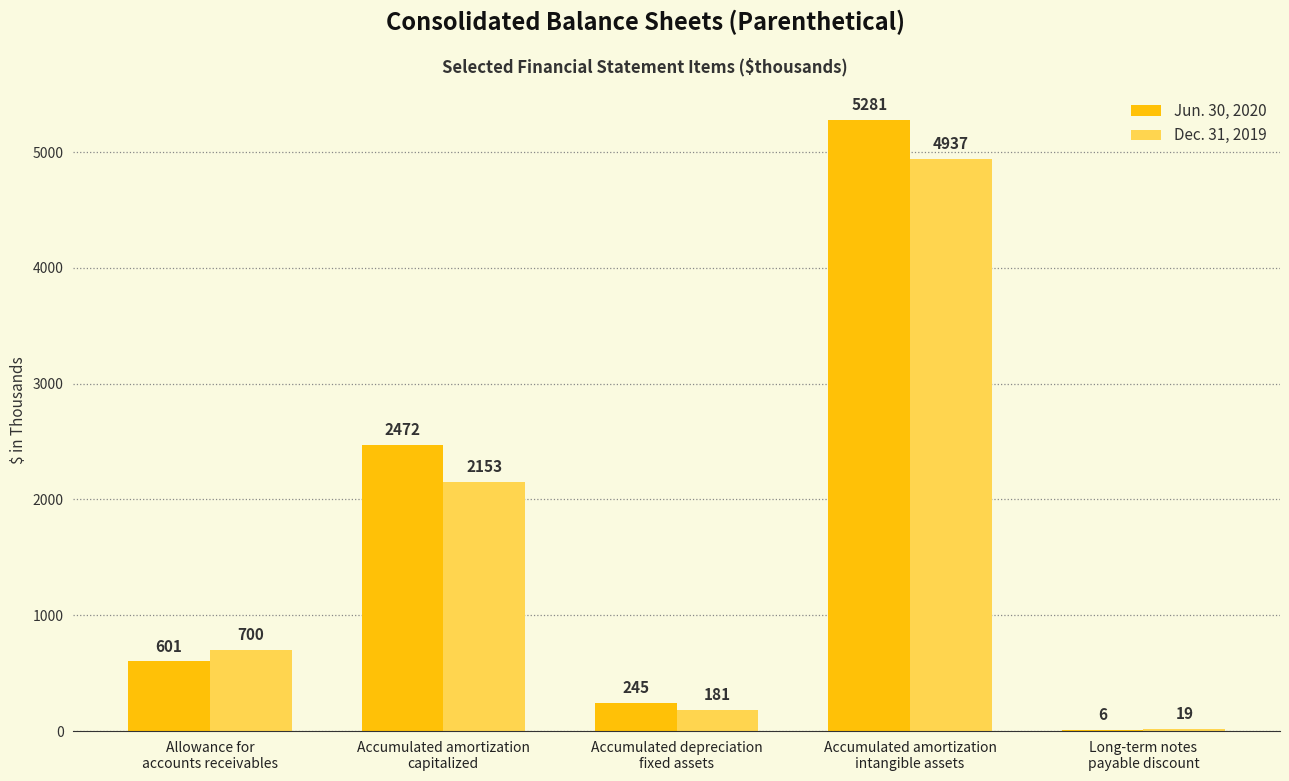

Between Accumulated amortization
intangible assets and Long-term notes
payable discount, which series saw the biggest shift?

Jun. 30, 2020